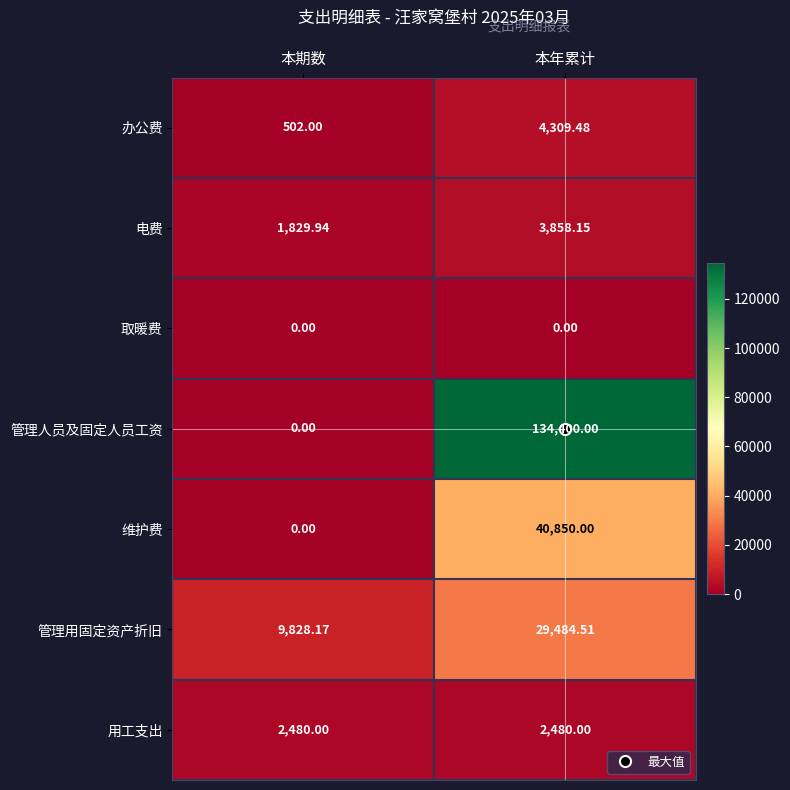

Rank the categories by 管理用固定资产折旧 value from lowest to highest.

本期数, 本年累计